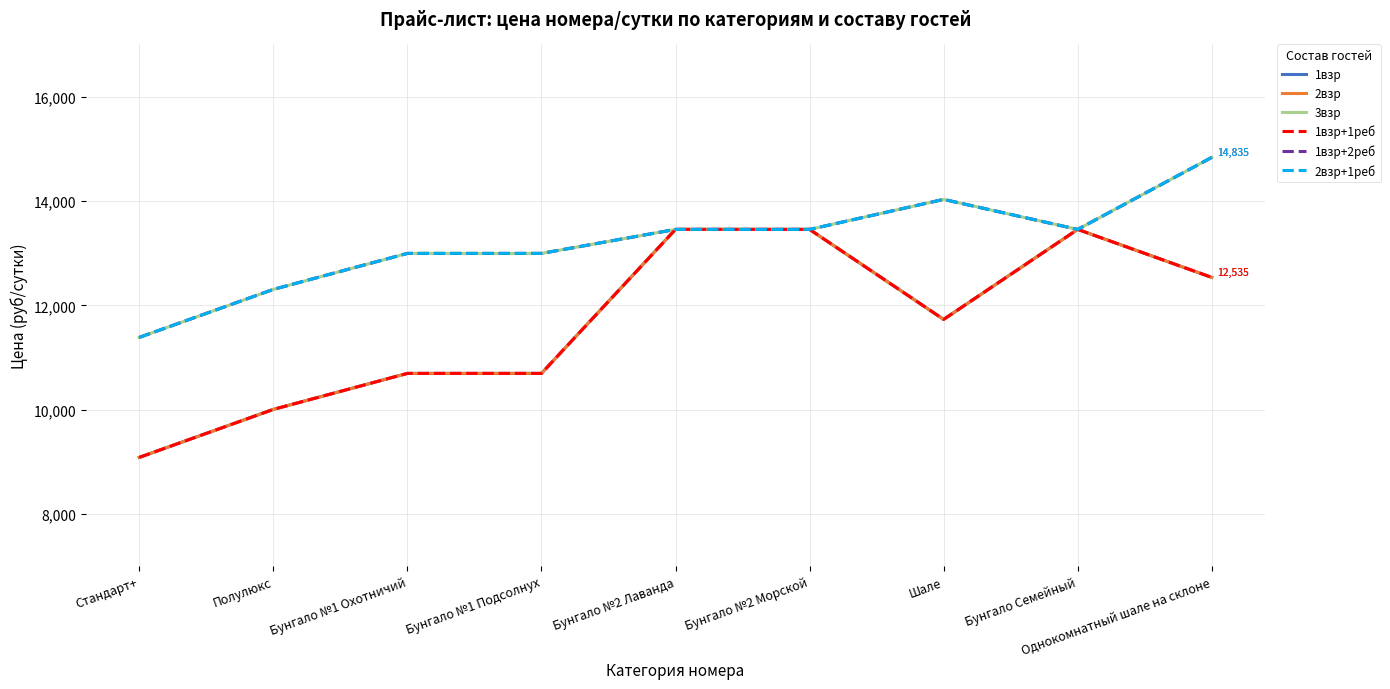

List the series in order of their peak value, highest first.

3взр, 1взр+2реб, 2взр+1реб, 1взр, 2взр, 1взр+1реб